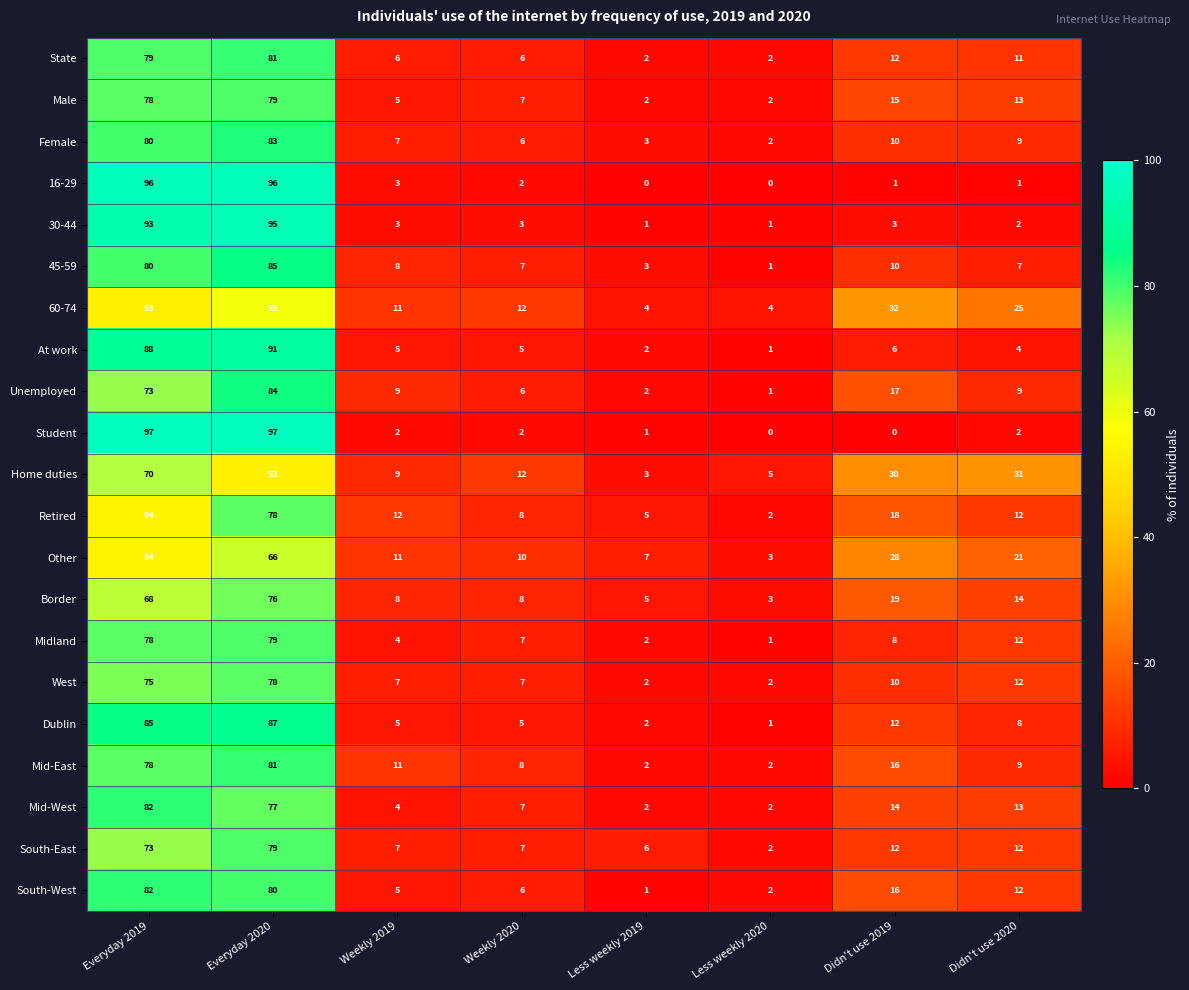

Which series has the widest spread of values?

Student